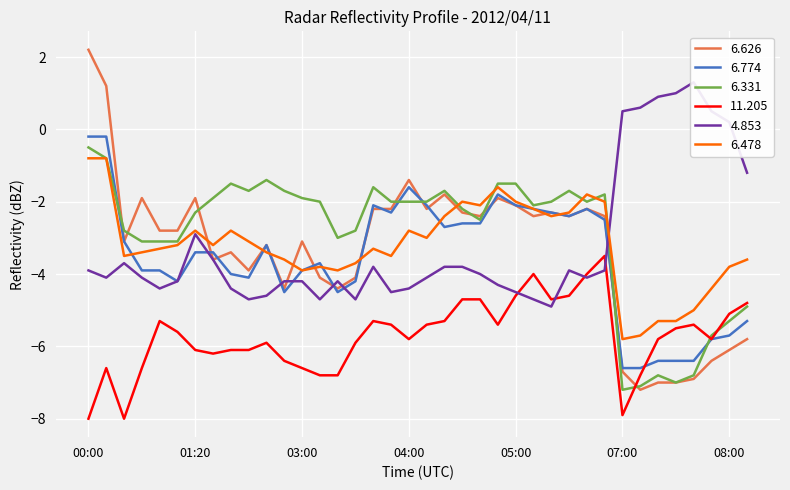

True or false:  11.205 has more than 1 points higher than both neighbors.

True